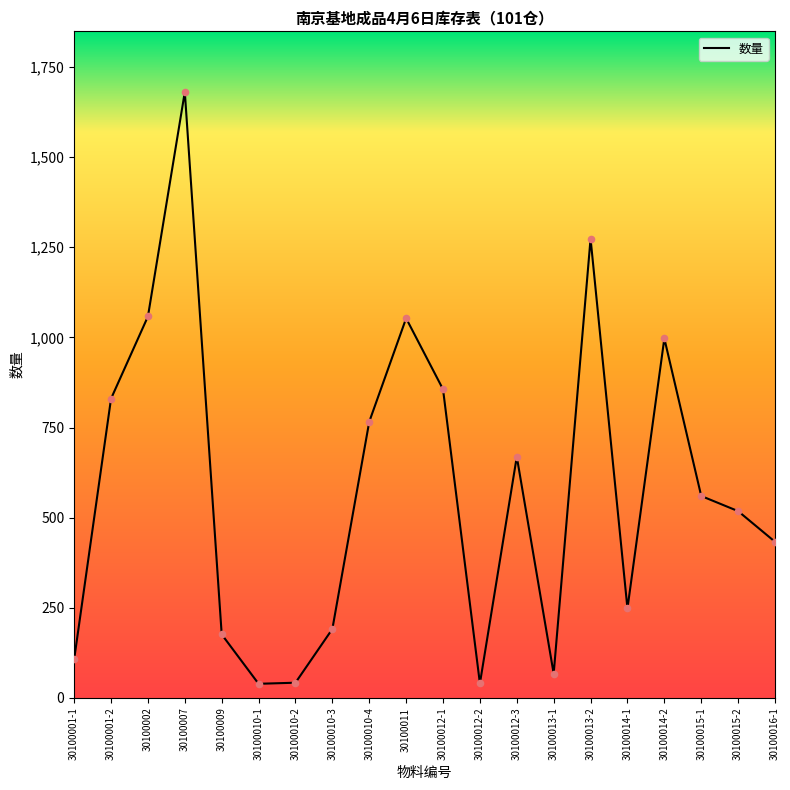

What is the change in value from 30100010-3 to 30100012-2?

-151